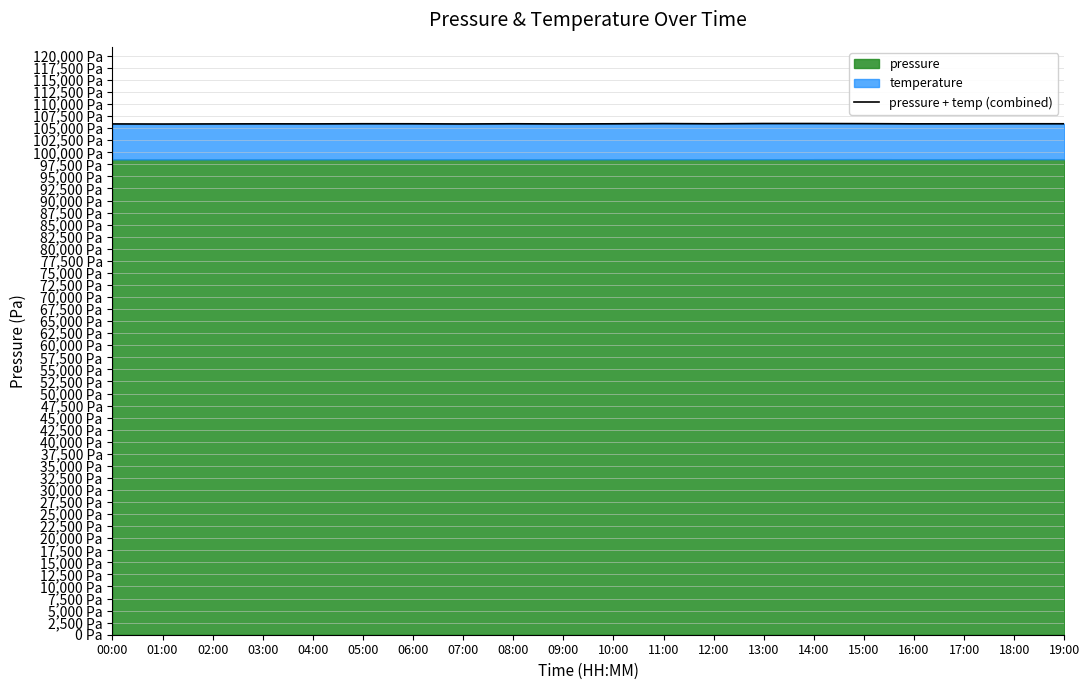

Rank the categories by value from highest to lowest.

13:00, 14:00, 11:00, 15:00, 05:00, 18:00, 08:00, 12:00, 06:00, 19:00, 10:00, 17:00, 03:00, 16:00, 04:00, 02:00, 00:00, 09:00, 07:00, 01:00